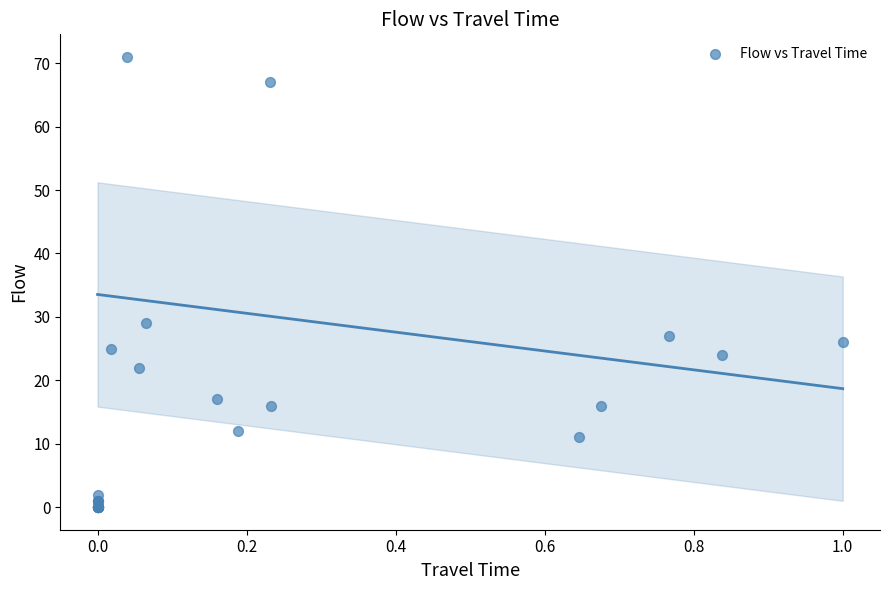

What Y value in the scatter plot is closest to 35?

29